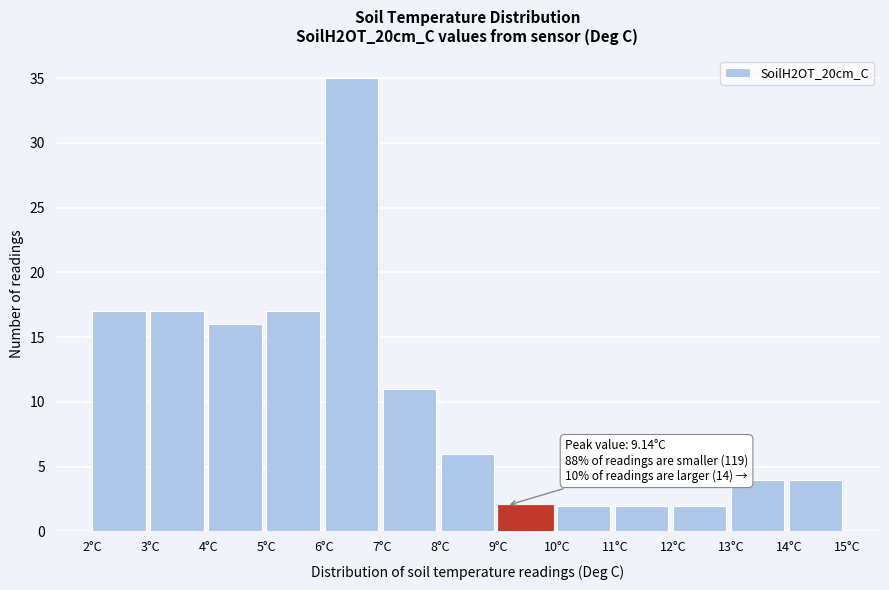

Which range on the x-axis has the tallest bar?

6 to 7